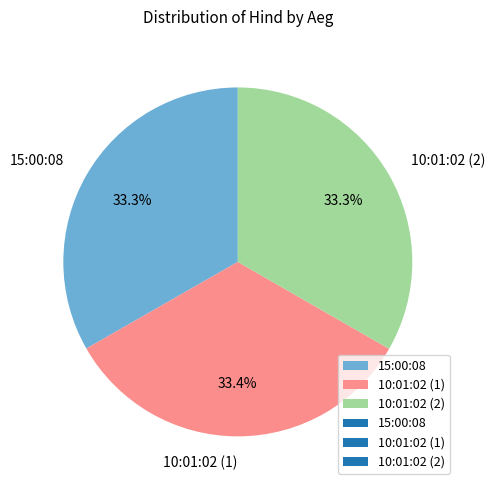

To the nearest percent, what is the average slice percentage?

33%